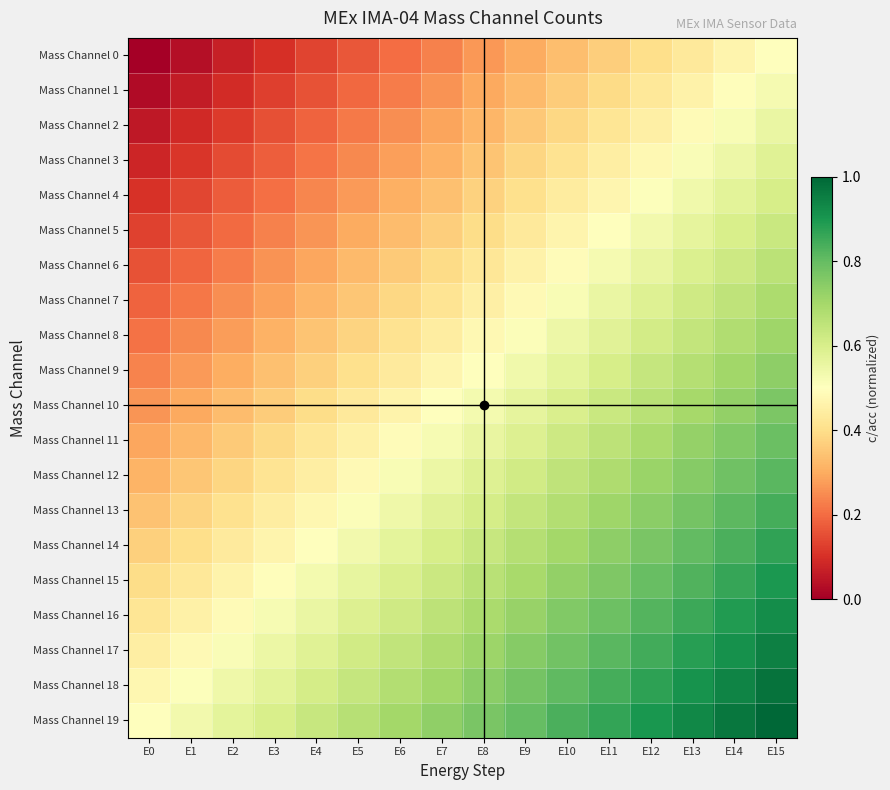

What is the difference between the highest and lowest values at E5?

0.5